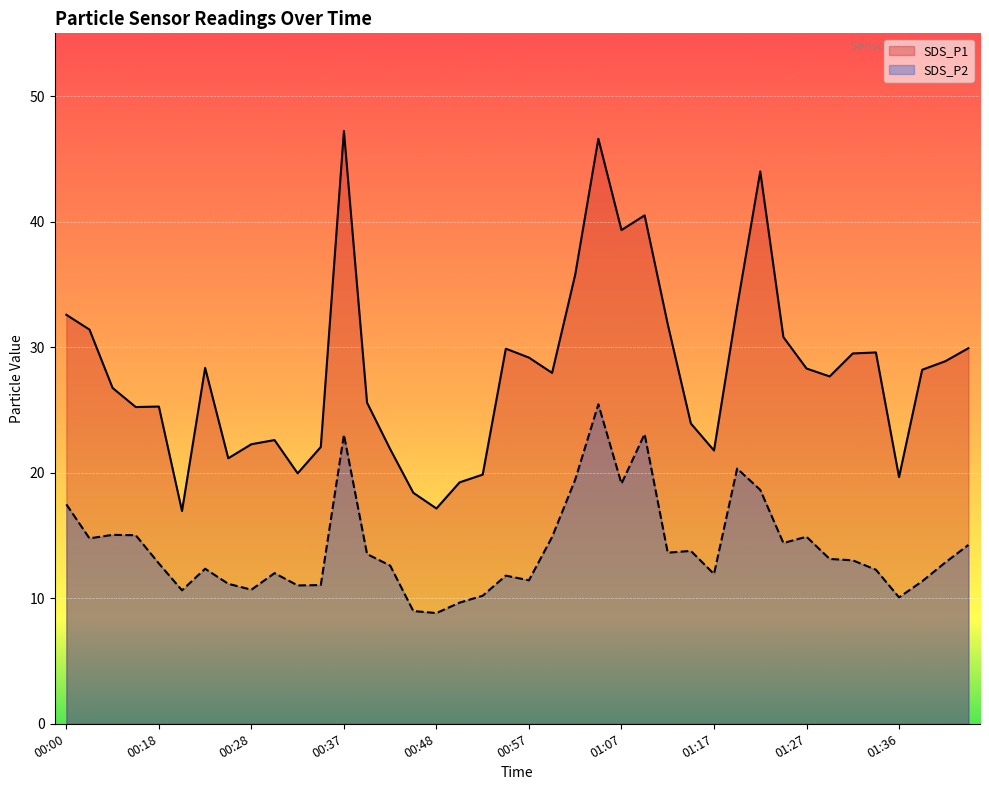

The value of SDS_P1 at 01:29 is 10.5. True or false?

False